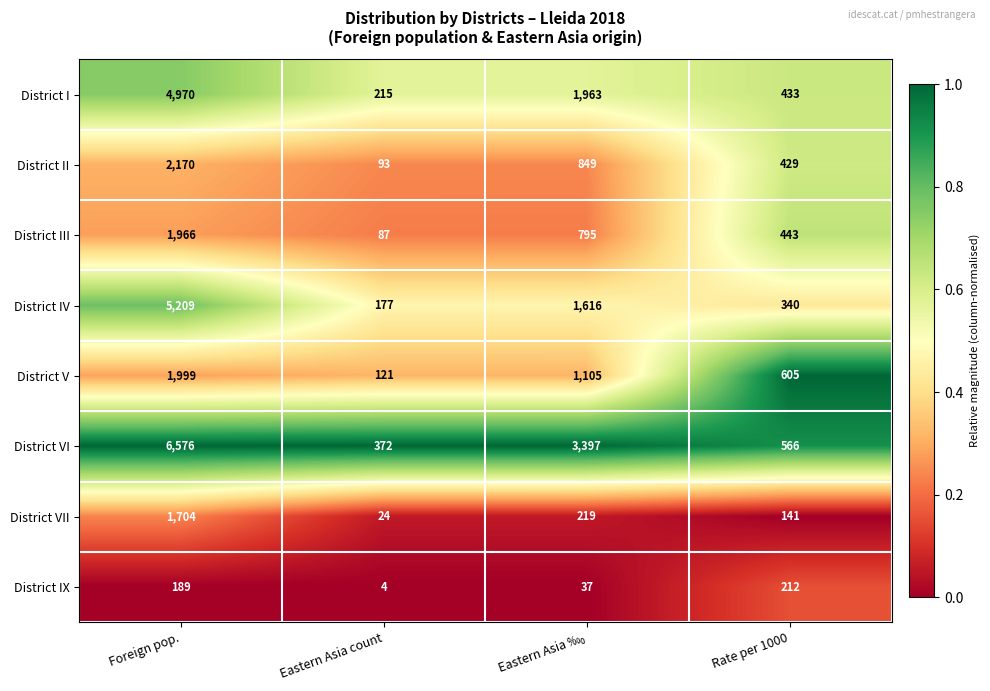

What is the maximum value for District II?

2170